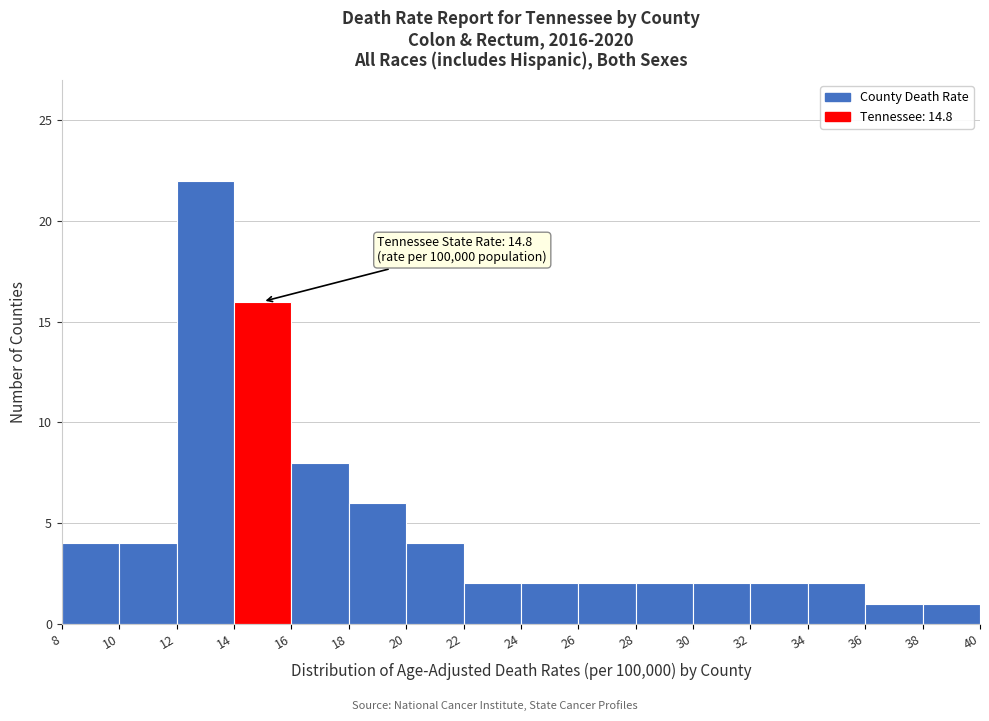

Over which range of the x-axis is the bar tallest?

12 to 14